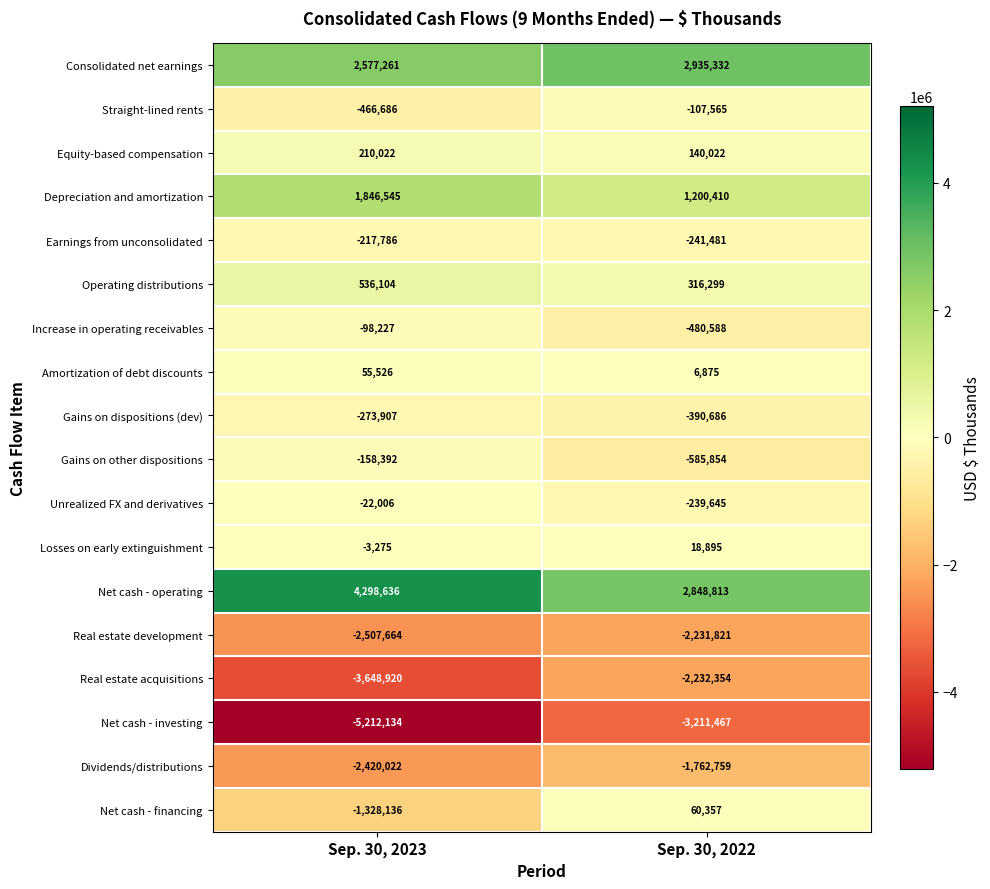

What is the total value across all series at Sep. 30, 2023?

-6833061